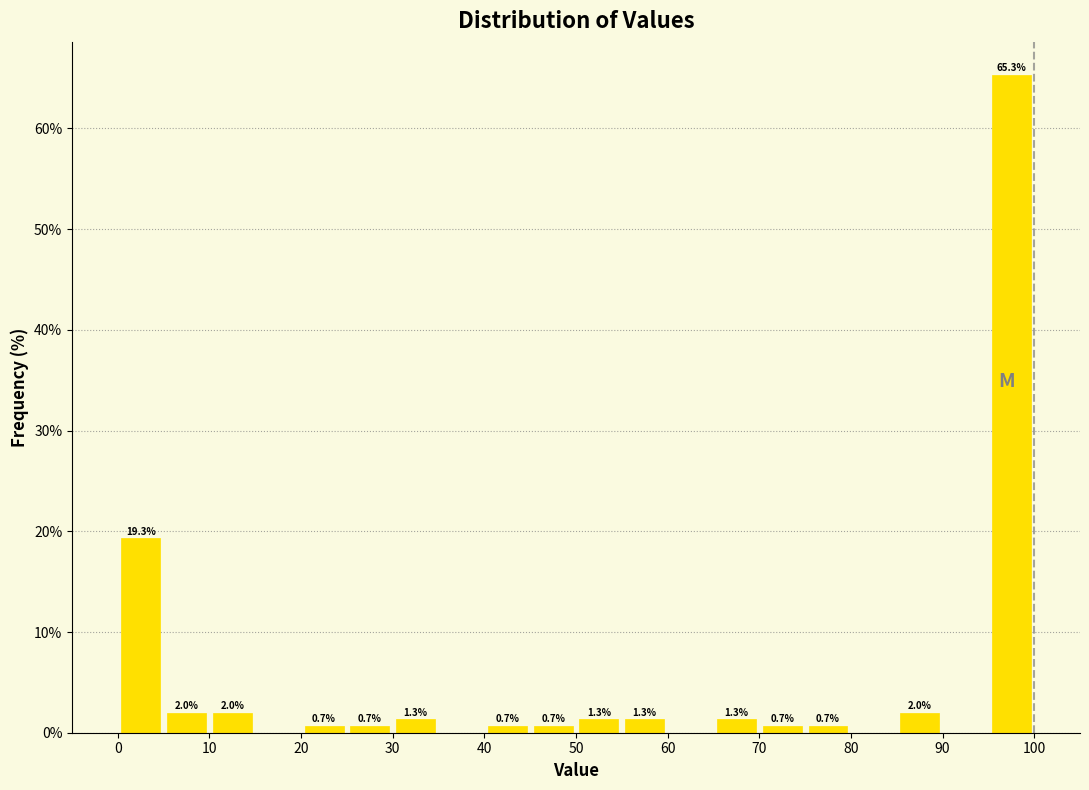

Over which range of the x-axis is the bar tallest?

95 to 100